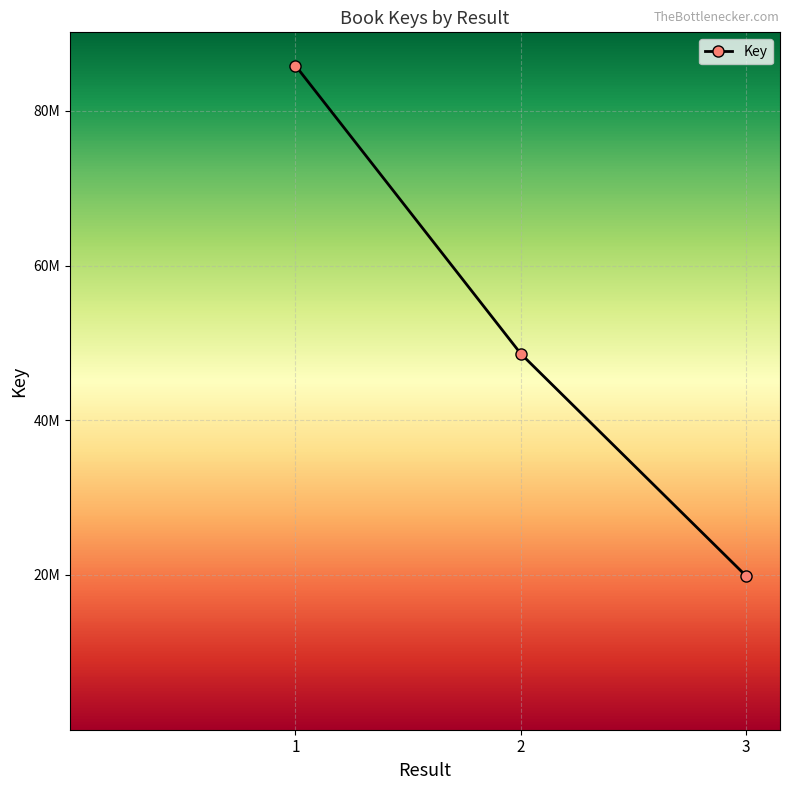

Does the chart display data point markers on the line(s)?

Yes